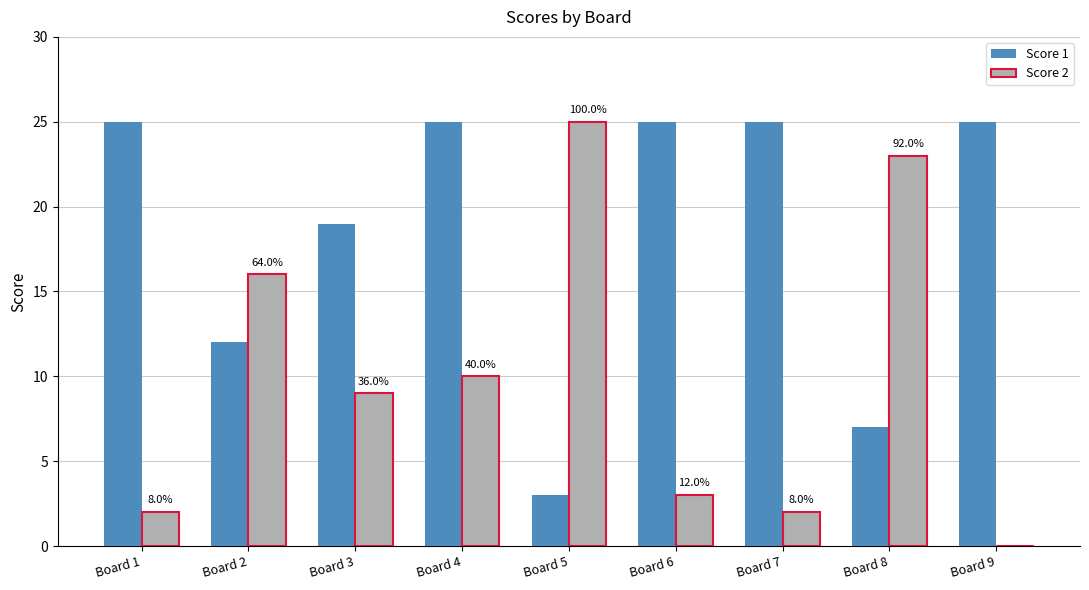

Is the value of Score 1 at Board 5 greater than the value of Score 2 at Board 5?

No